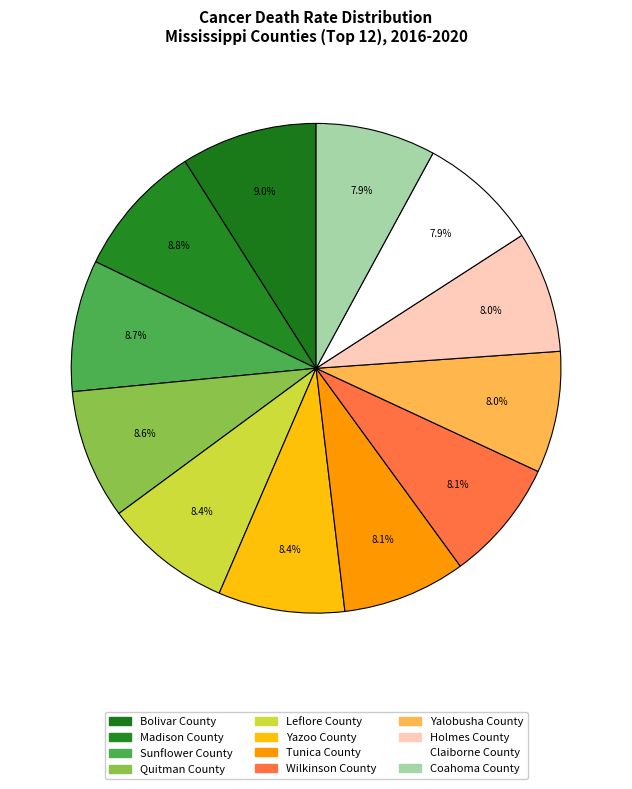

Rank the categories by value from highest to lowest.

Bolivar County, Madison County, Sunflower County, Quitman County, Leflore County, Yazoo County, Tunica County, Wilkinson County, Yalobusha County, Holmes County, Claiborne County, Coahoma County